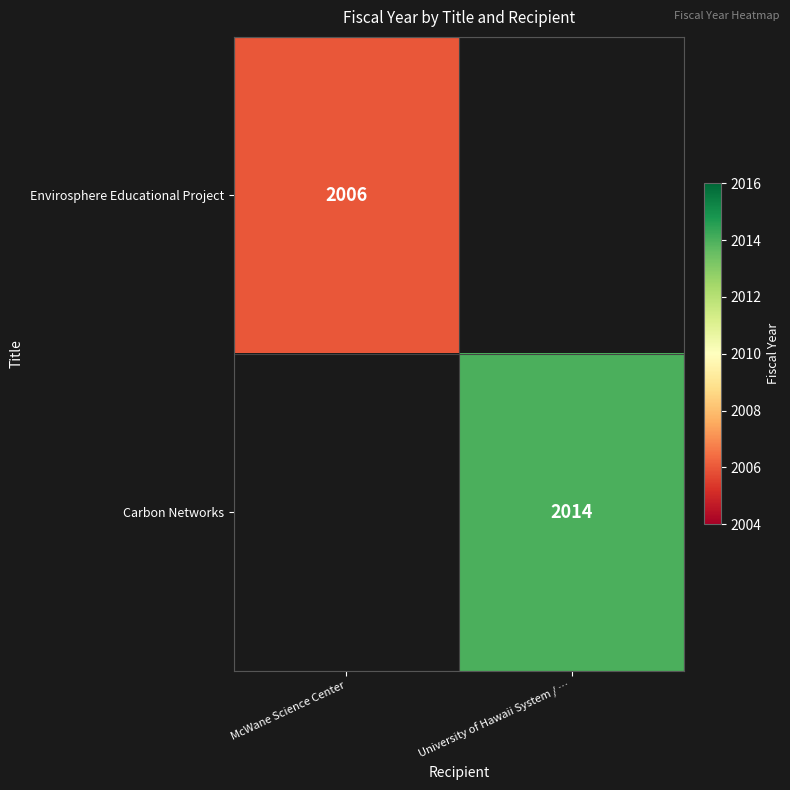

What is the minimum value shown in the chart?

2006.0